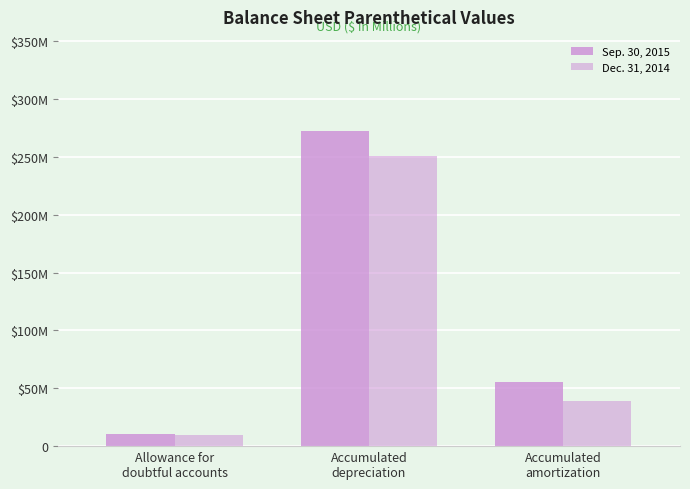

Does the chart contain stacked bars?

No